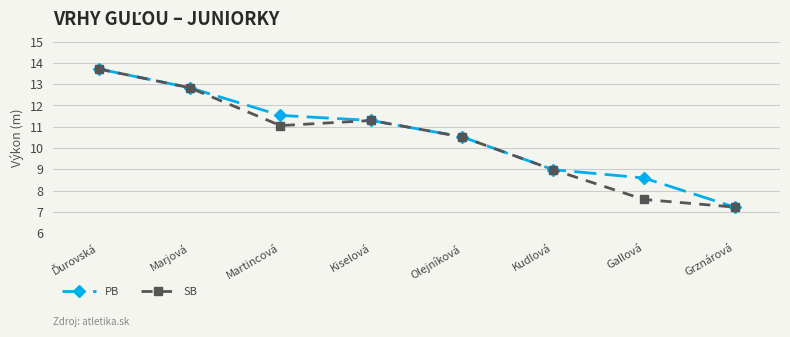

Count the number of data series in this chart.

2